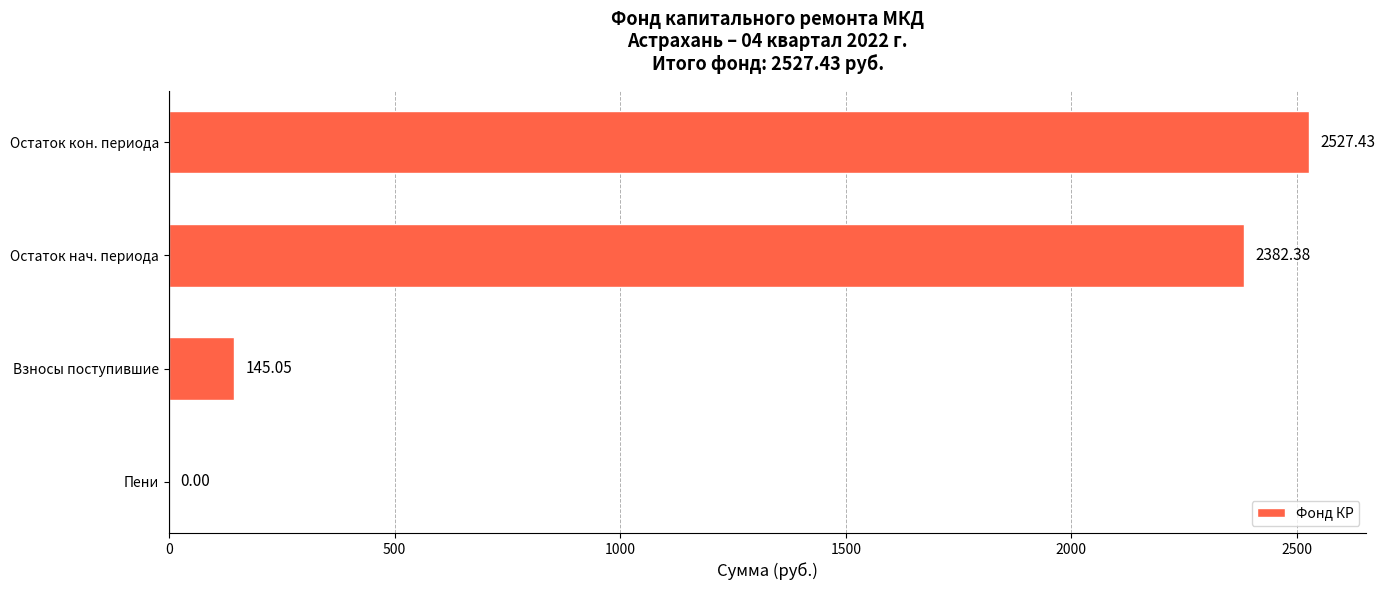

Which category has the highest value across all series?

Остаток кон. периода